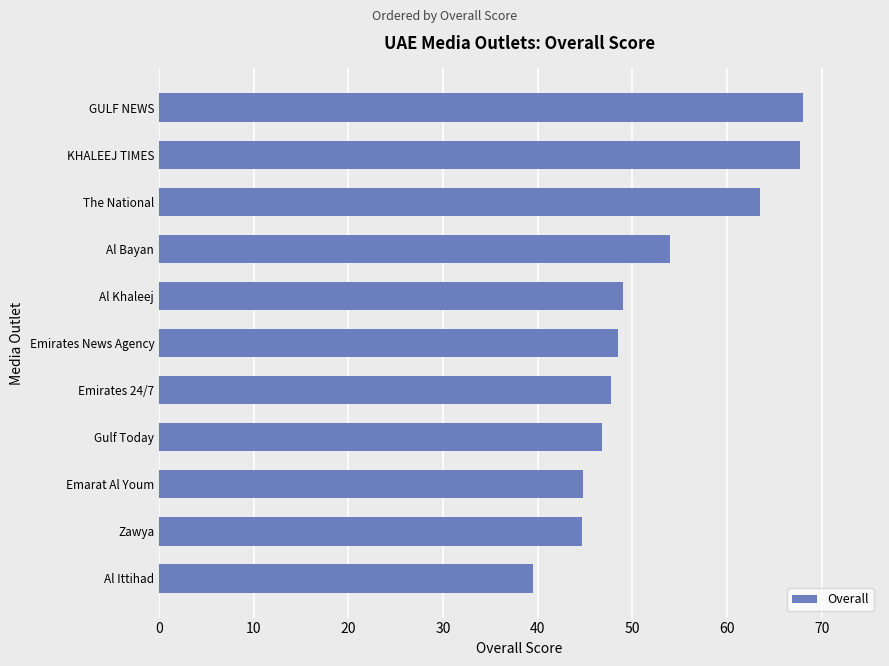

The chart shows a value of 49.0 at Al Khaleej. True or false?

True